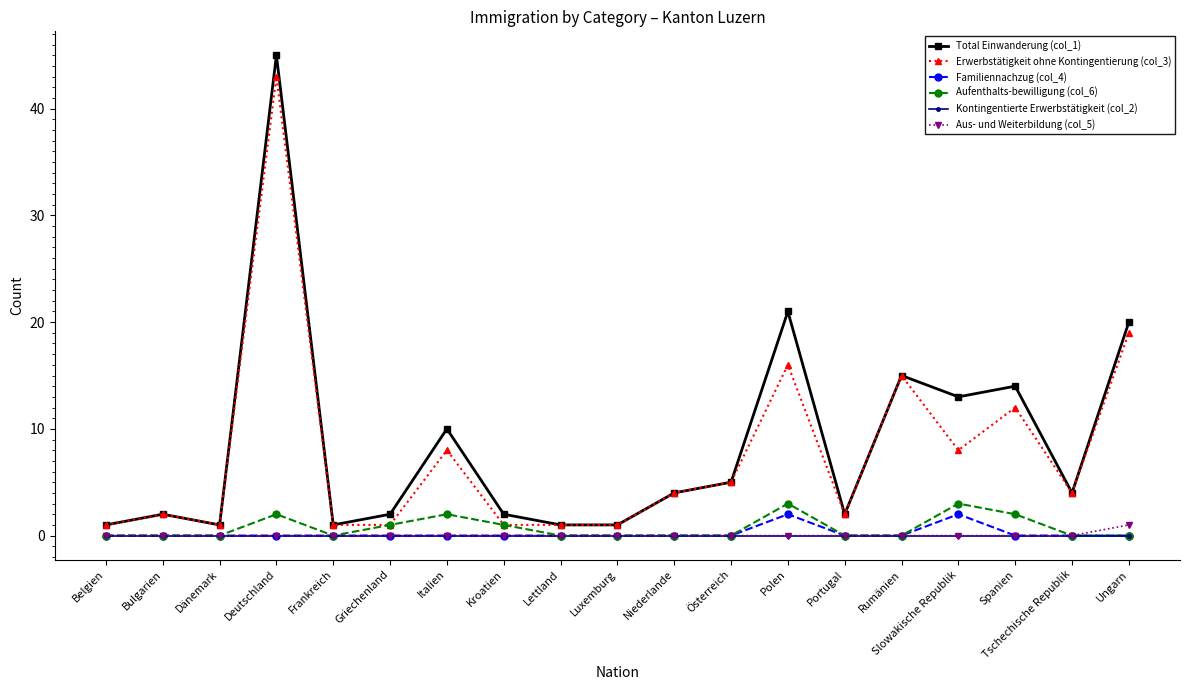

At which label does Aus- und Weiterbildung (col_5) reach its peak?

Ungarn